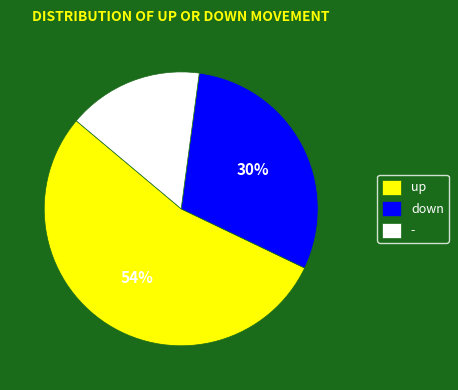

How many segments does this pie chart have?

3